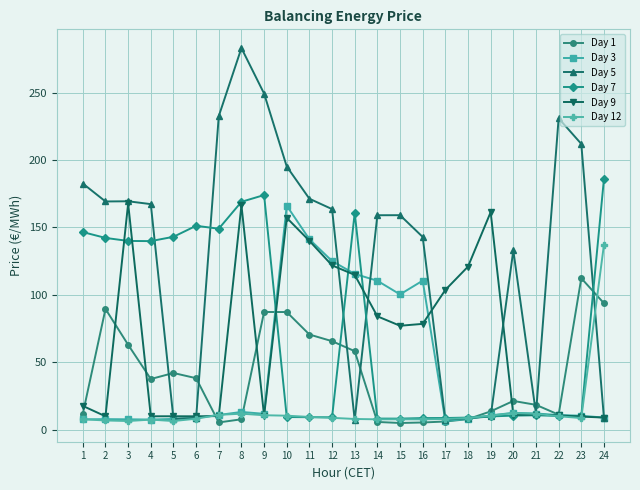

True or false: Day 9 has a value of 11.1 at 21.

True